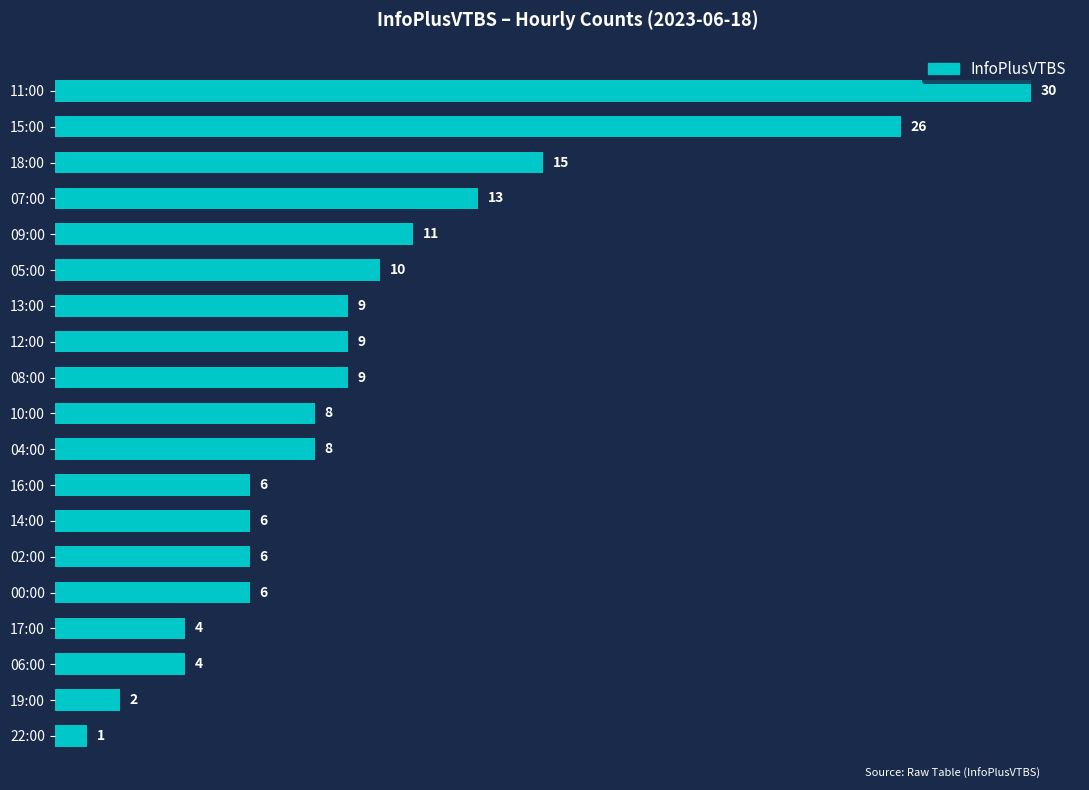

Are the bars grouped side by side (vs. stacked)?

No